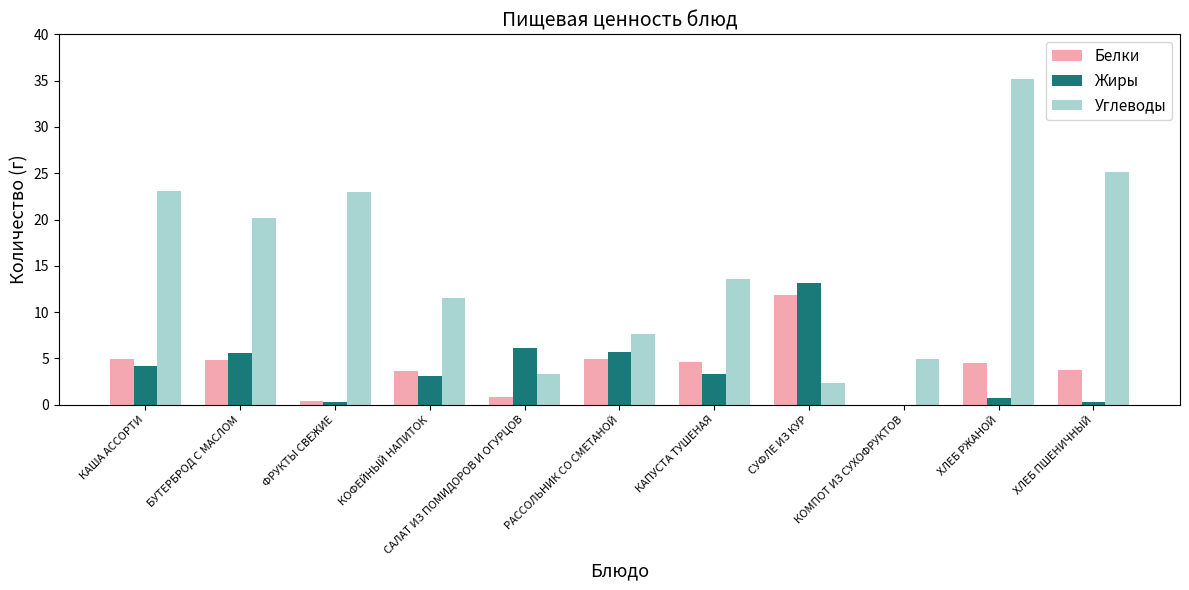

Are the bars horizontal?

No